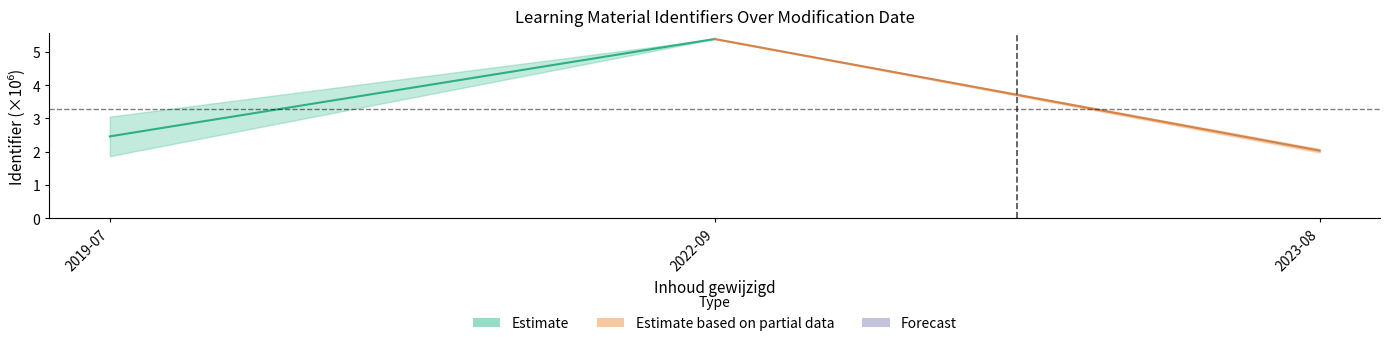

How many Estimate values are between 2 and 5?

1